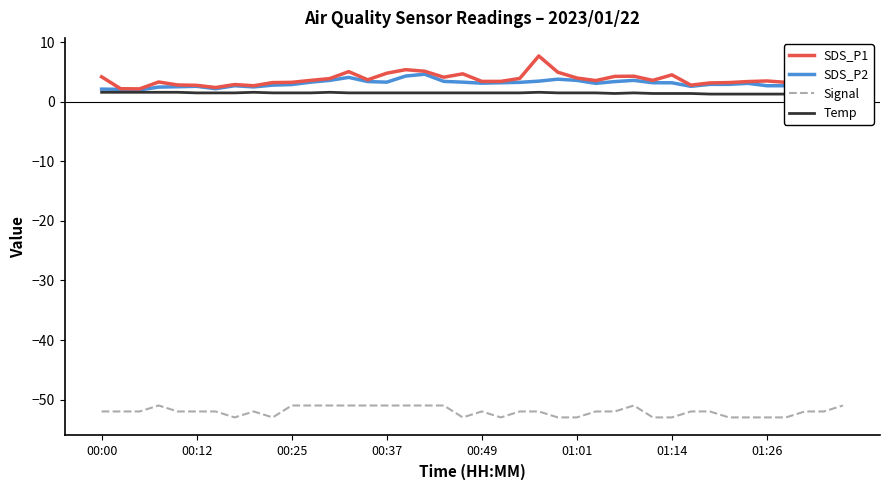

What is the lowest value of the SDS_P1 series?

2.2